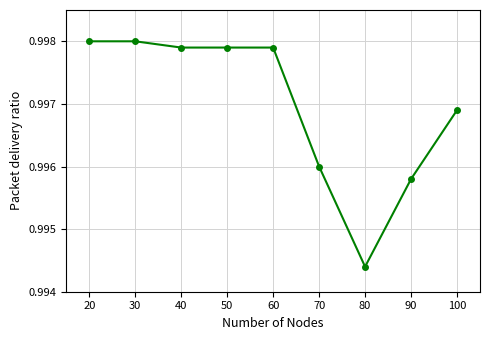

Where is the data nearest to the value 0?

80